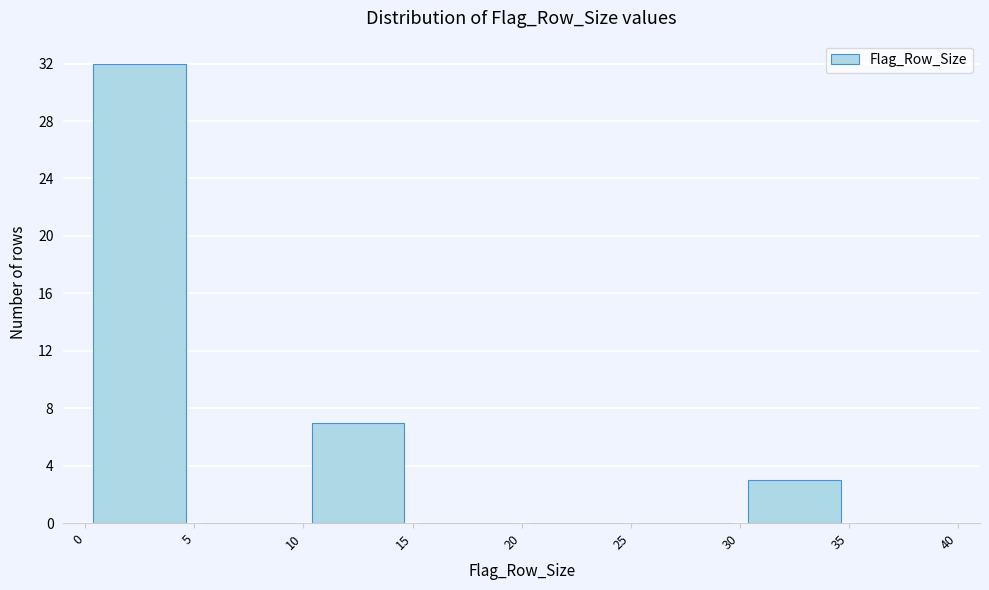

Reading left to right, transcribe this chart: for each bar, give the range it covers on the x-axis and its height. The values are not printed on the chart, so give them approximately, as read against the axis.

0 to 5: 32
5 to 10: 0
10 to 15: 7
15 to 20: 0
20 to 25: 0
25 to 30: 0
30 to 35: 3
35 to 40: 0